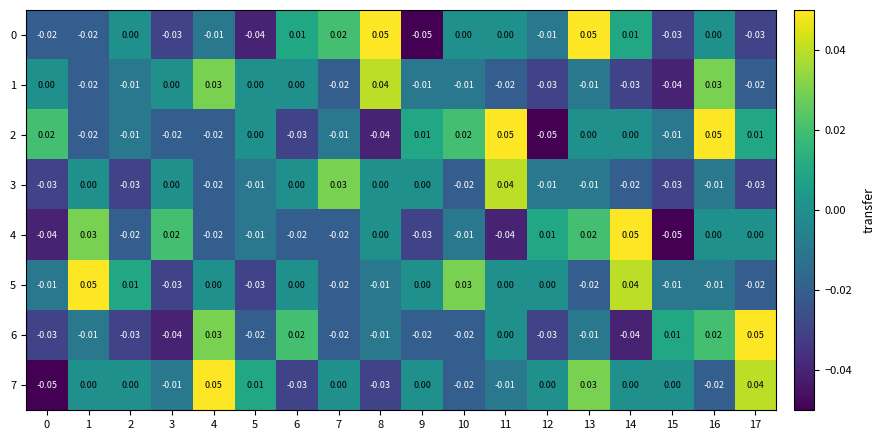

Is the value of 3 at 3 greater than the value of 5 at 0?

Yes